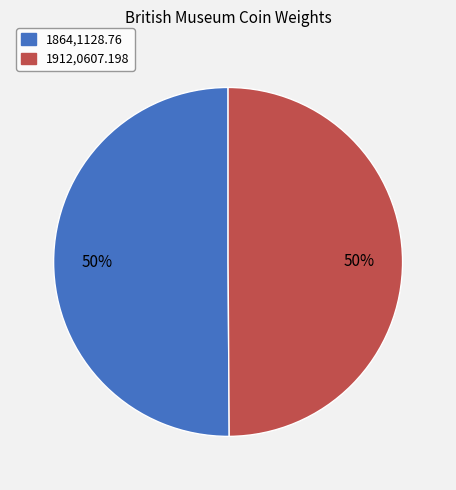

Approximately how many times larger is the value at 1864,1128.76 compared to 1912,0607.198?

1.0